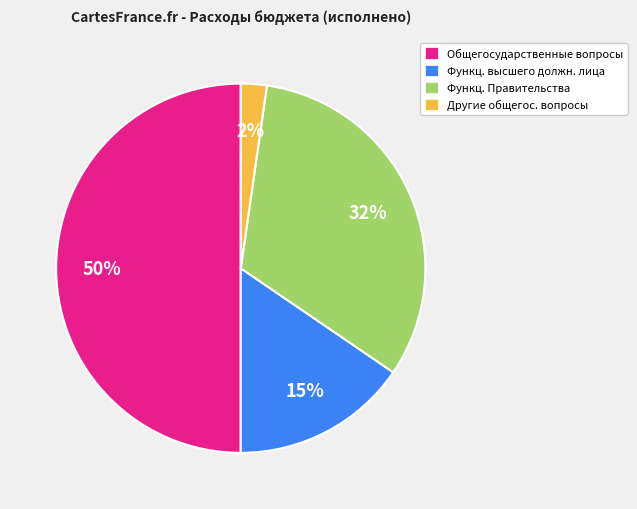

True or false: Функц. высшего должн. лица accounts for 15% of the total.

True